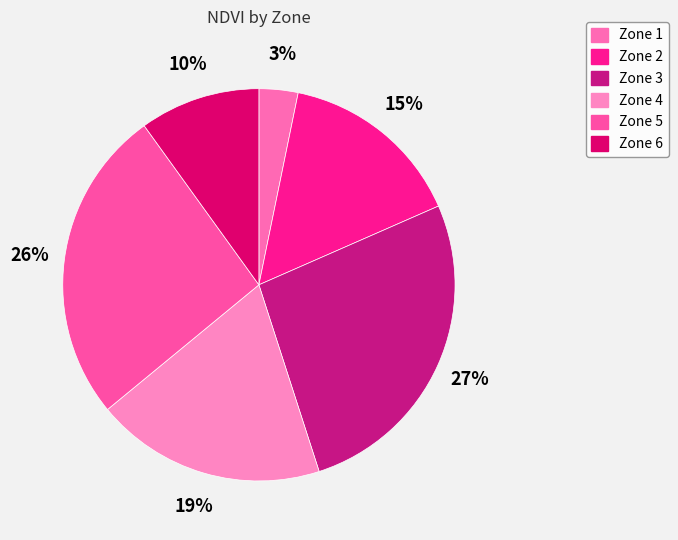

Rank the categories by value from highest to lowest.

Zone 3, Zone 5, Zone 4, Zone 2, Zone 6, Zone 1